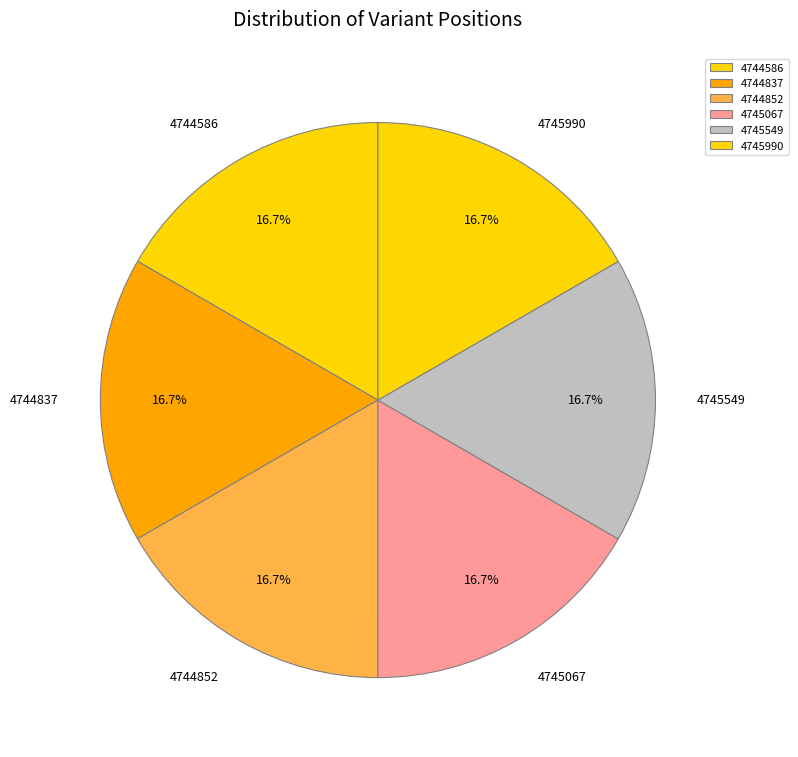

Does any single category account for the majority?

No